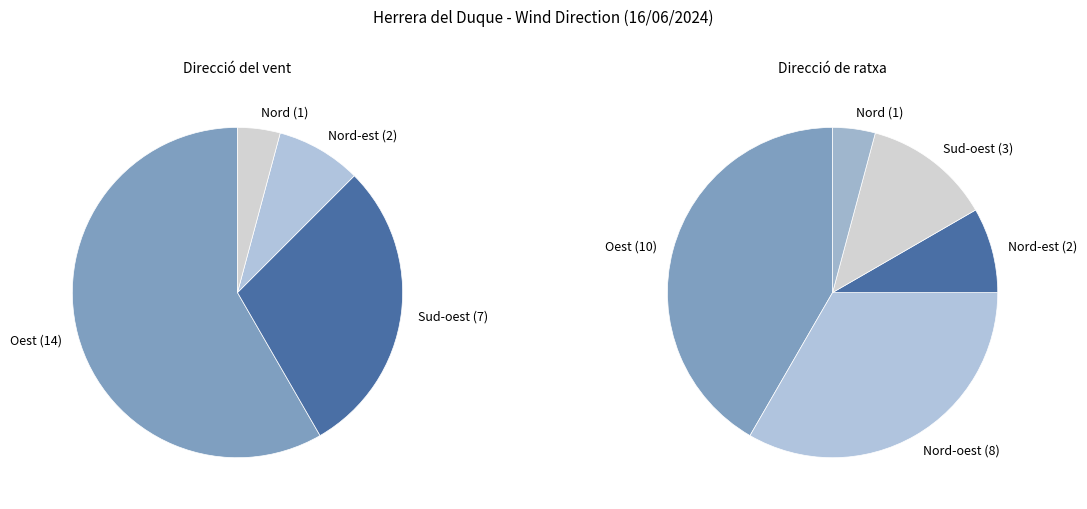

To the nearest percent, what is the average slice percentage?

25%